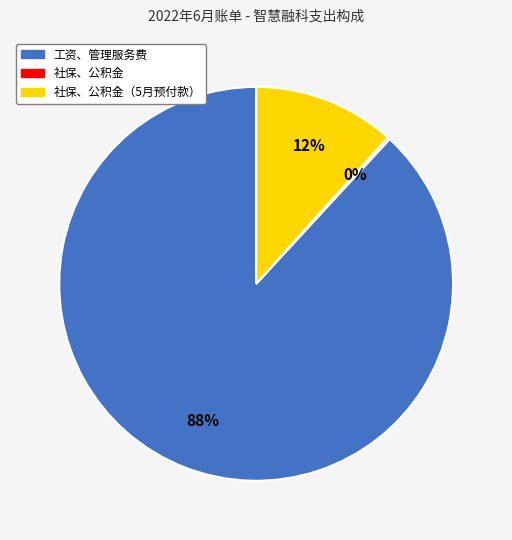

To the nearest percent, what is the difference between the largest and smallest slice percentages?

88%